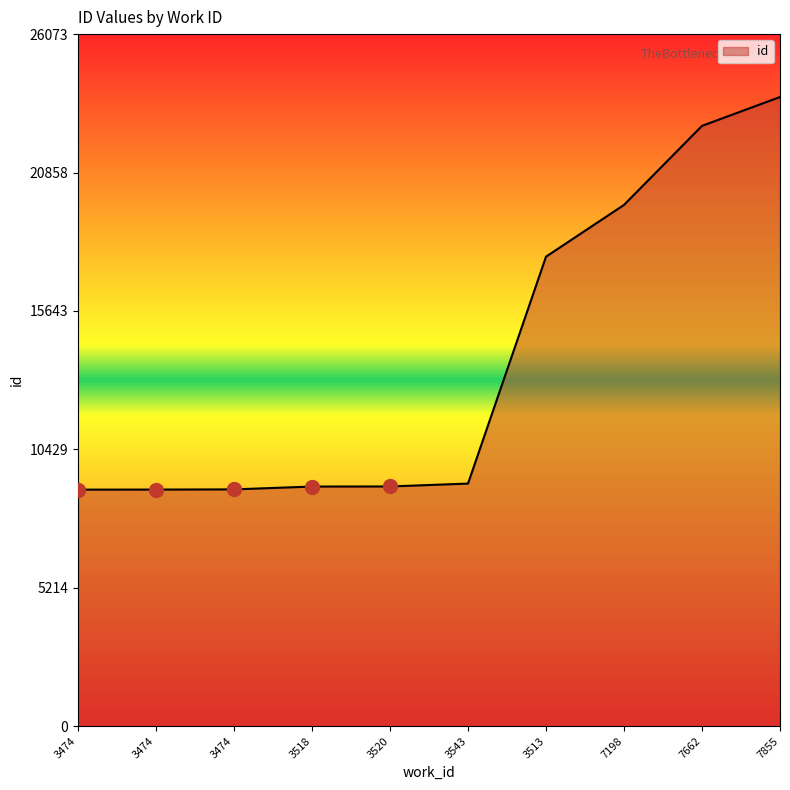

Does the chart have visible grid lines?

No